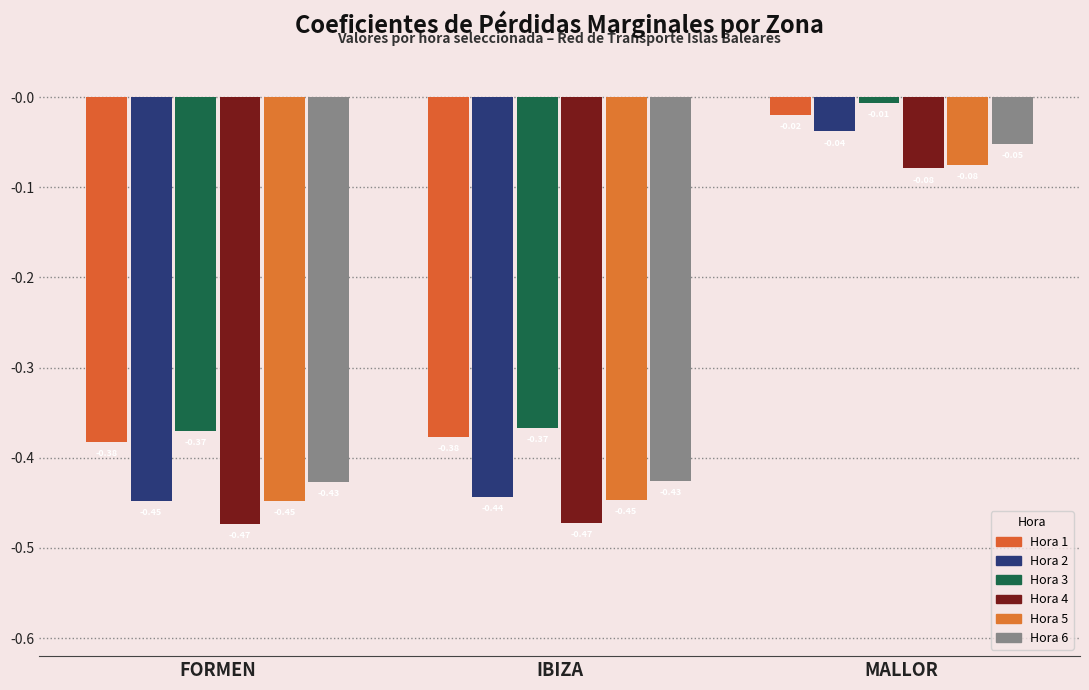

How many bars are there in each group?

6